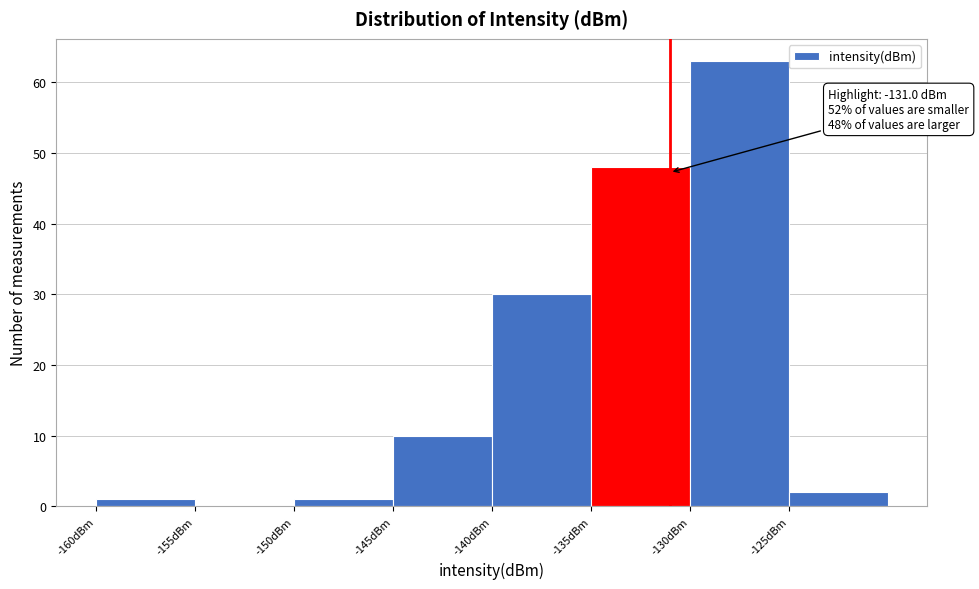

Which range on the x-axis has the tallest bar?

-130 to -125